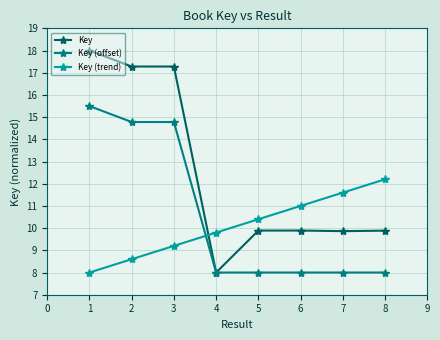

Which category has the highest value in the Key (trend) series?

8